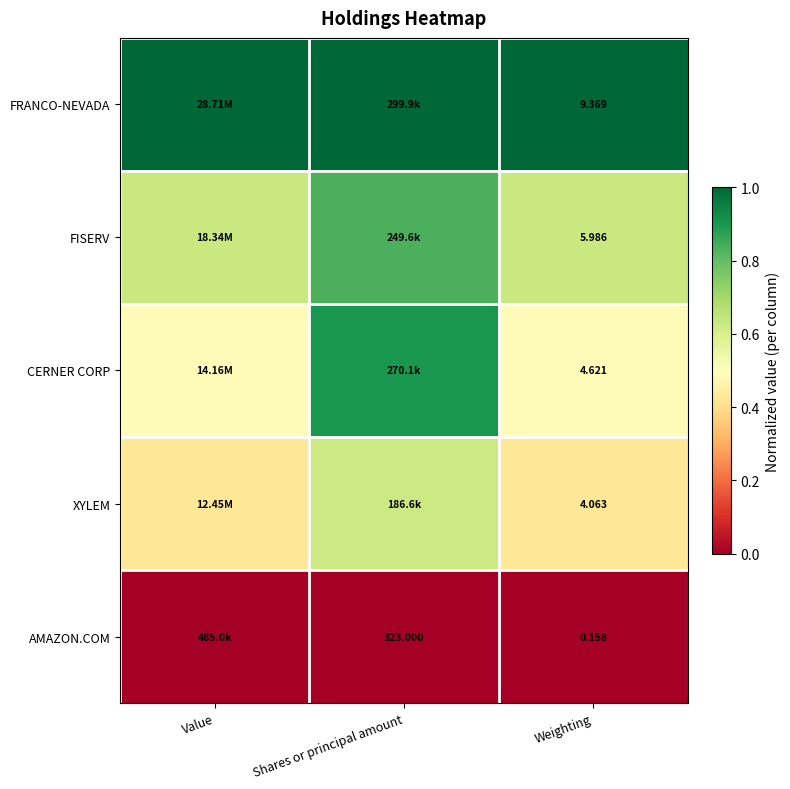

What is the difference between the FISERV values at Weighting and Shares or principal amount?

0.2